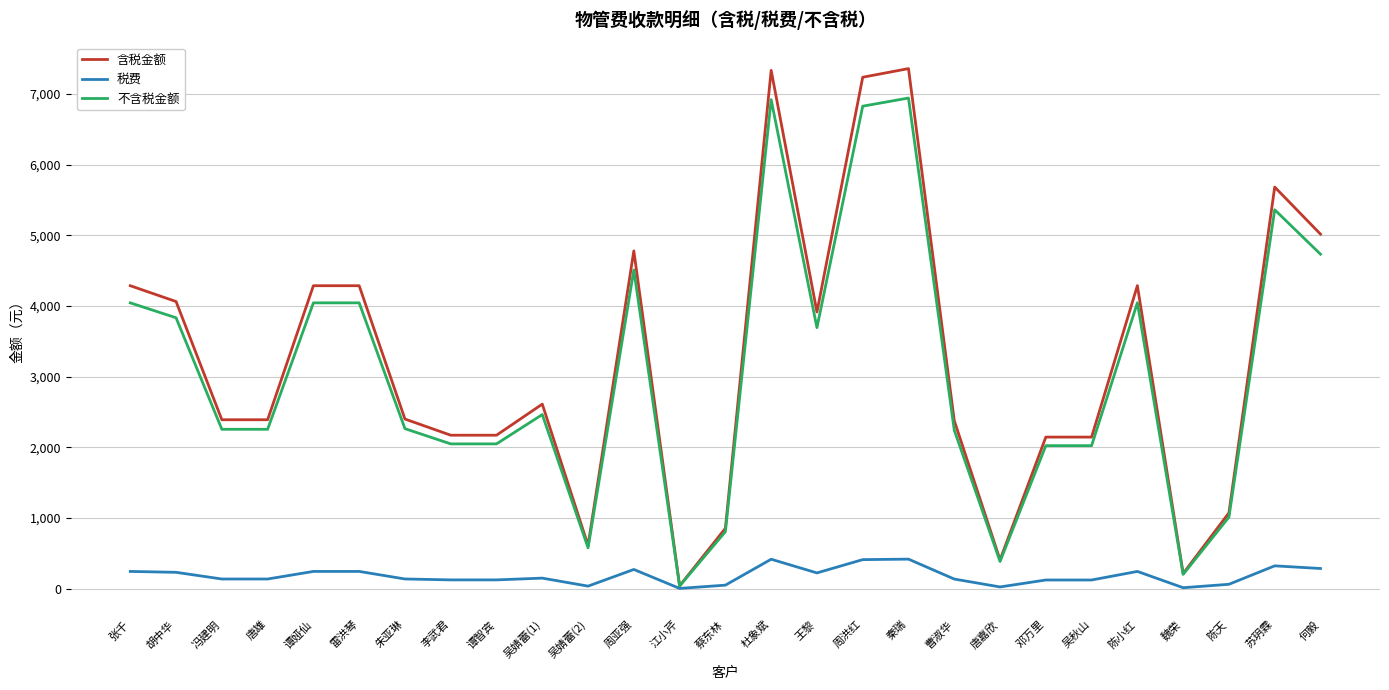

What value does the 含税金额 series have at 周洪红?

7238.8